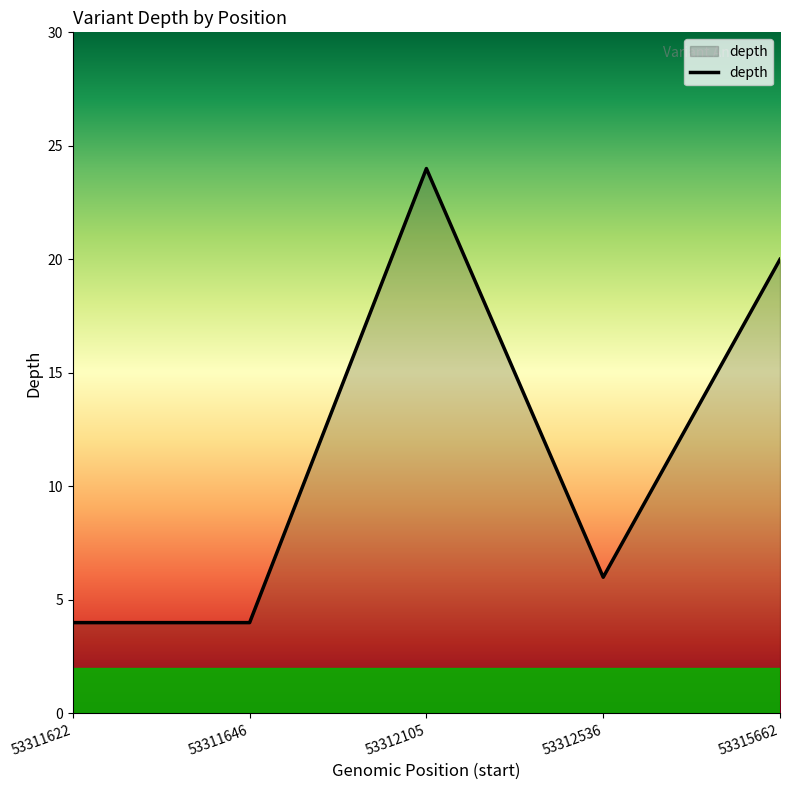

How many lines are shown in the chart?

1